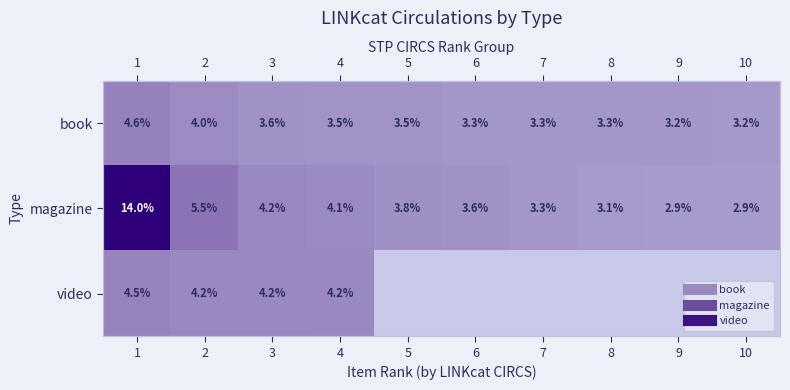

At which category does the chart reach its minimum across all series?

5